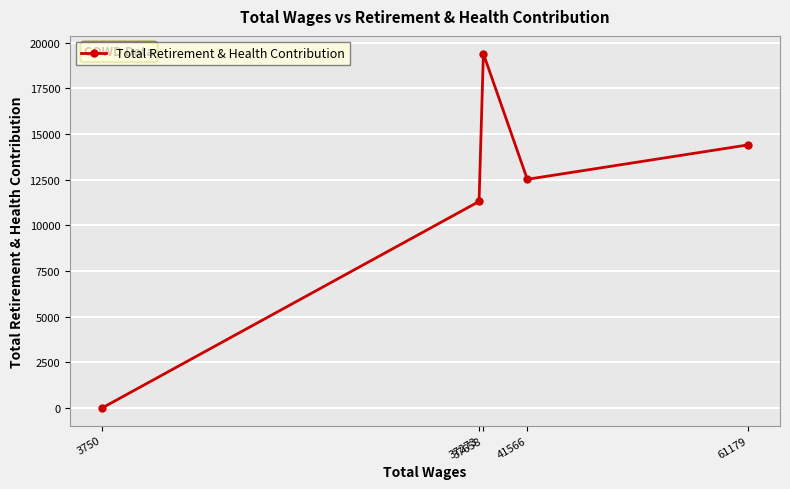

Which label corresponds to the largest value in the chart?

37658